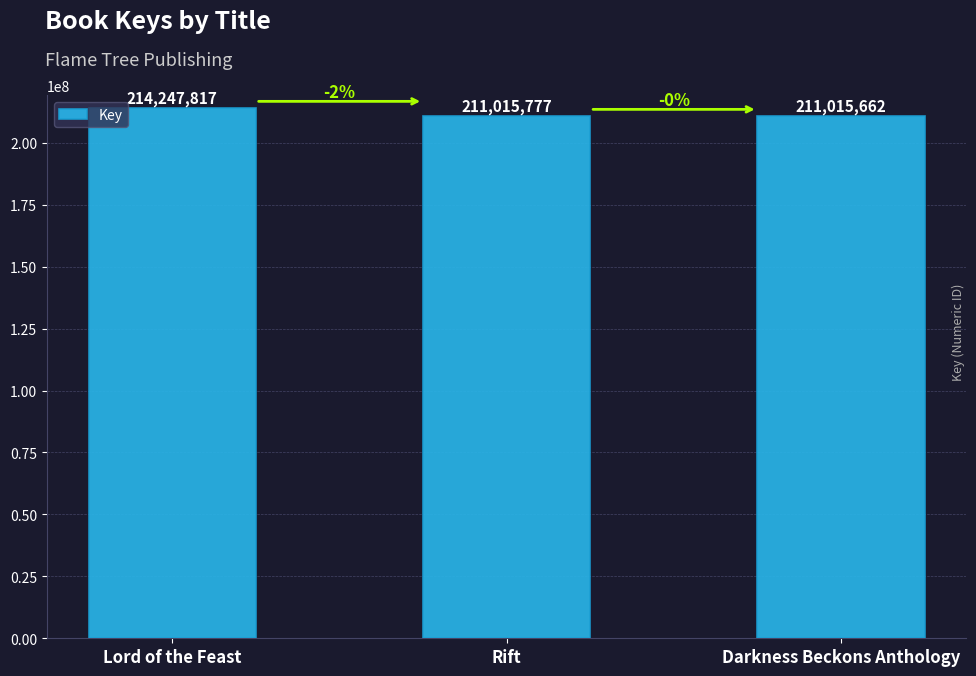

Count the number of categories in the chart.

3